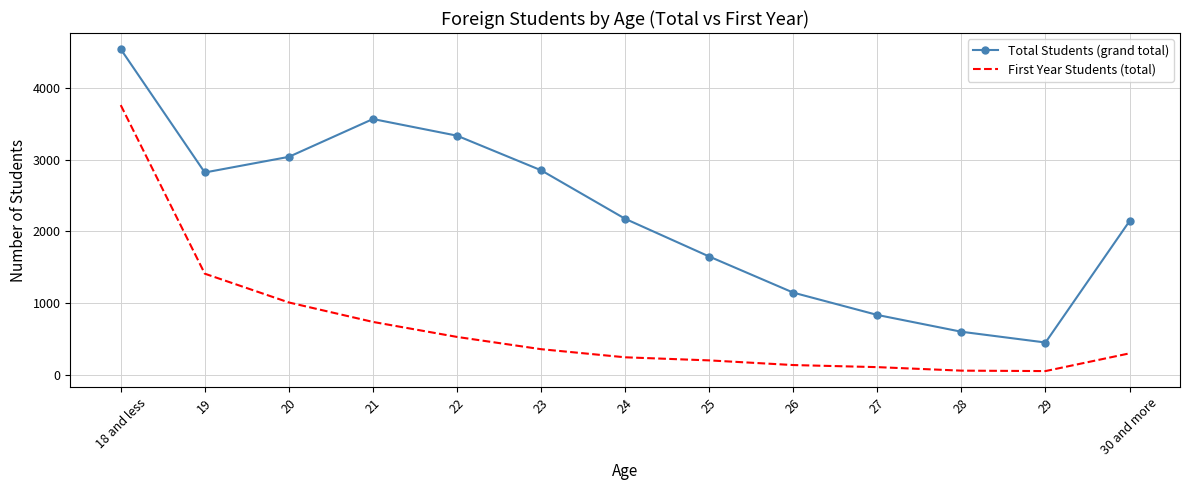

At which label does First Year Students (total) reach its peak?

18 and less